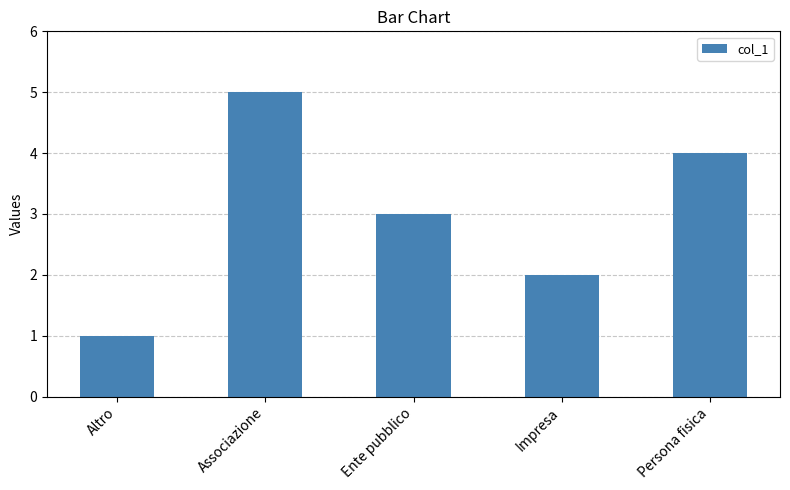

List the labels in order of value, smallest first.

Altro, Impresa, Ente pubblico, Persona fisica, Associazione